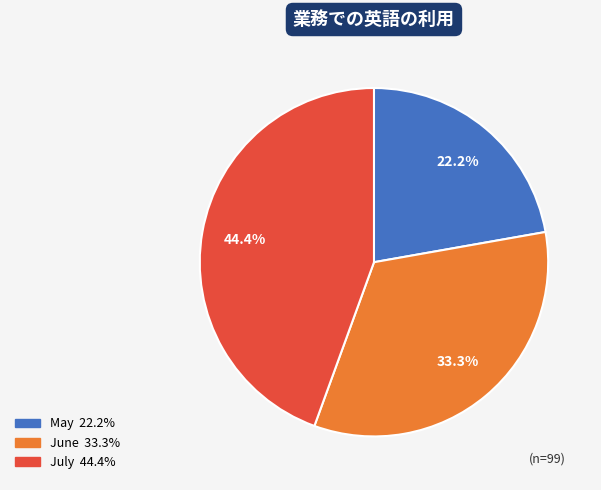

What is the ratio of the value at May to the value at June?

0.7